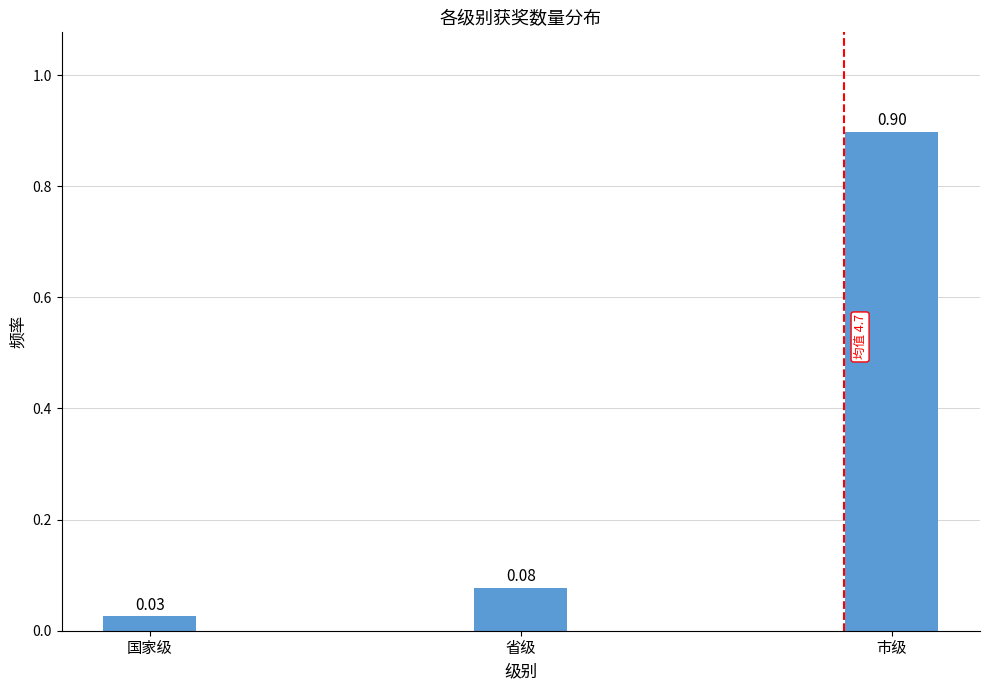

Between 省级 and 市级, which is larger?

市级